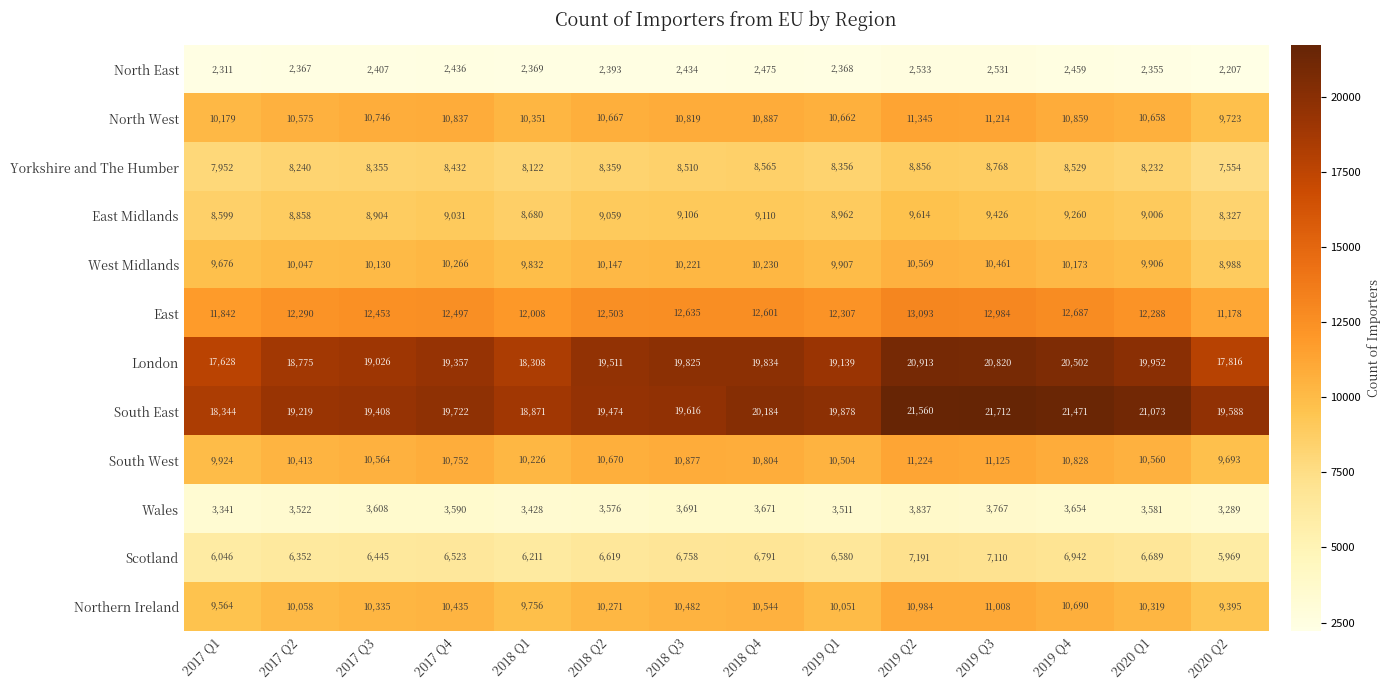

Which series has the widest spread of values?

South East